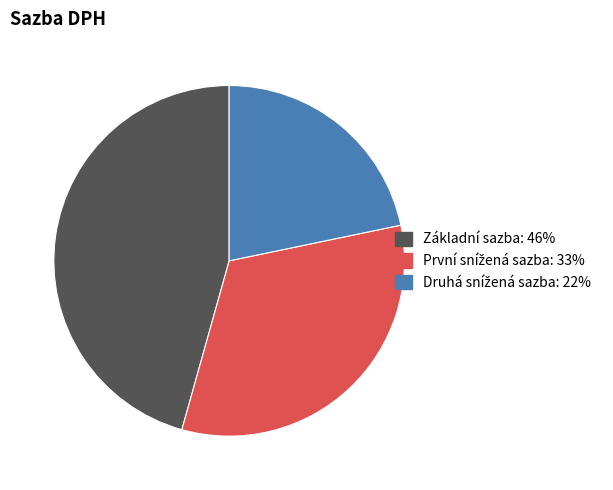

Which slice is the largest?

Základní sazba